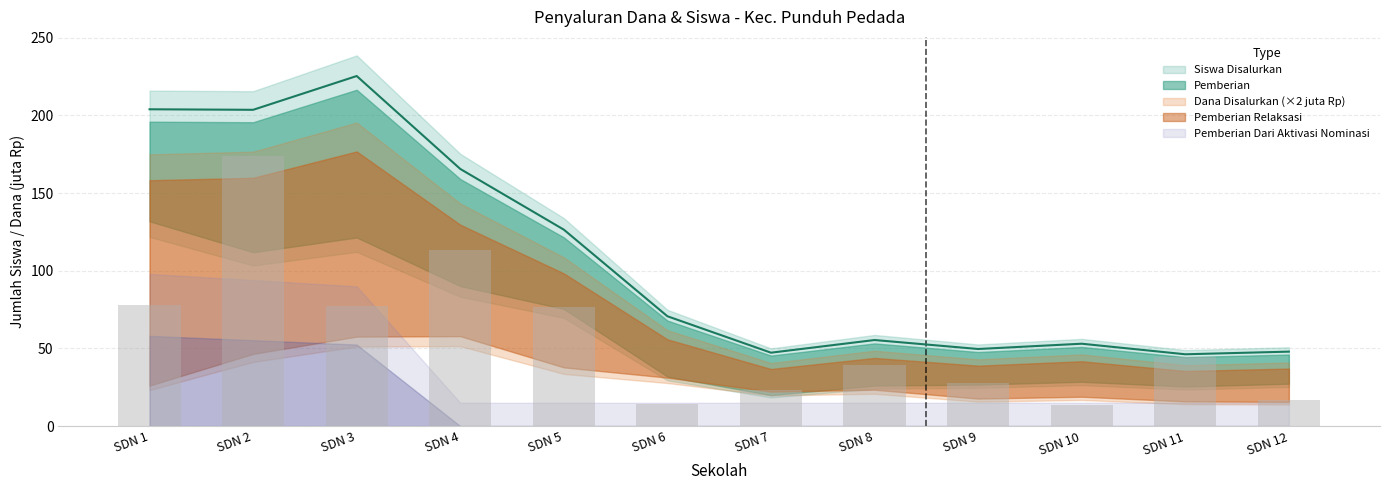

How many distinct data groups are displayed?

5